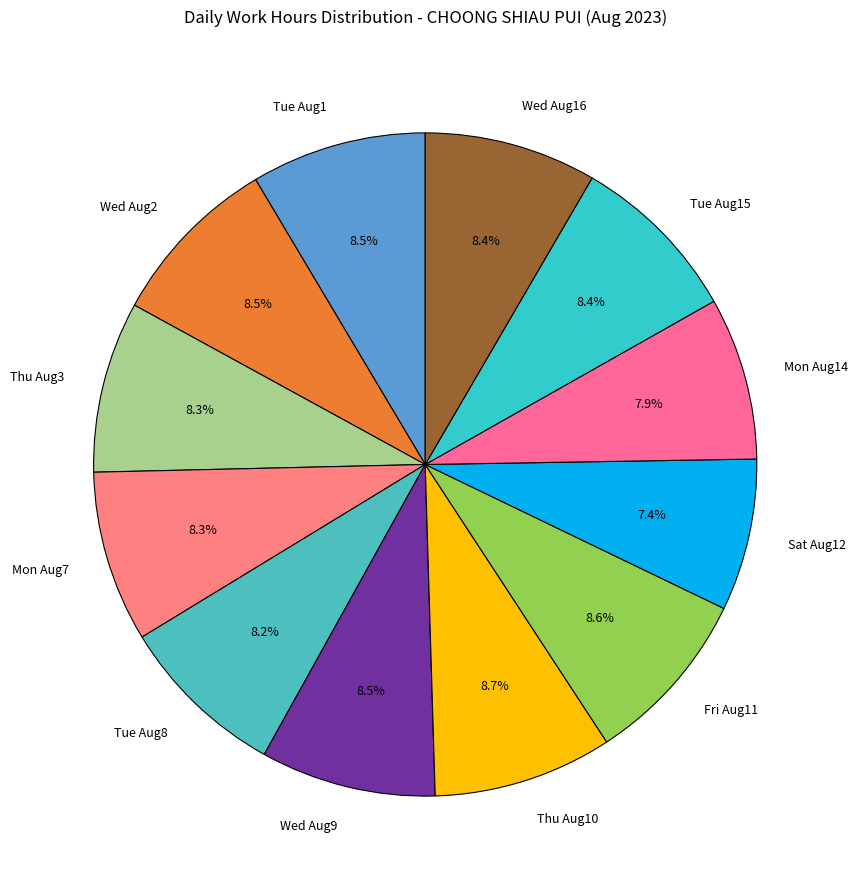

What is the ratio of the value at Sat Aug12 to the value at Mon Aug14?

0.9